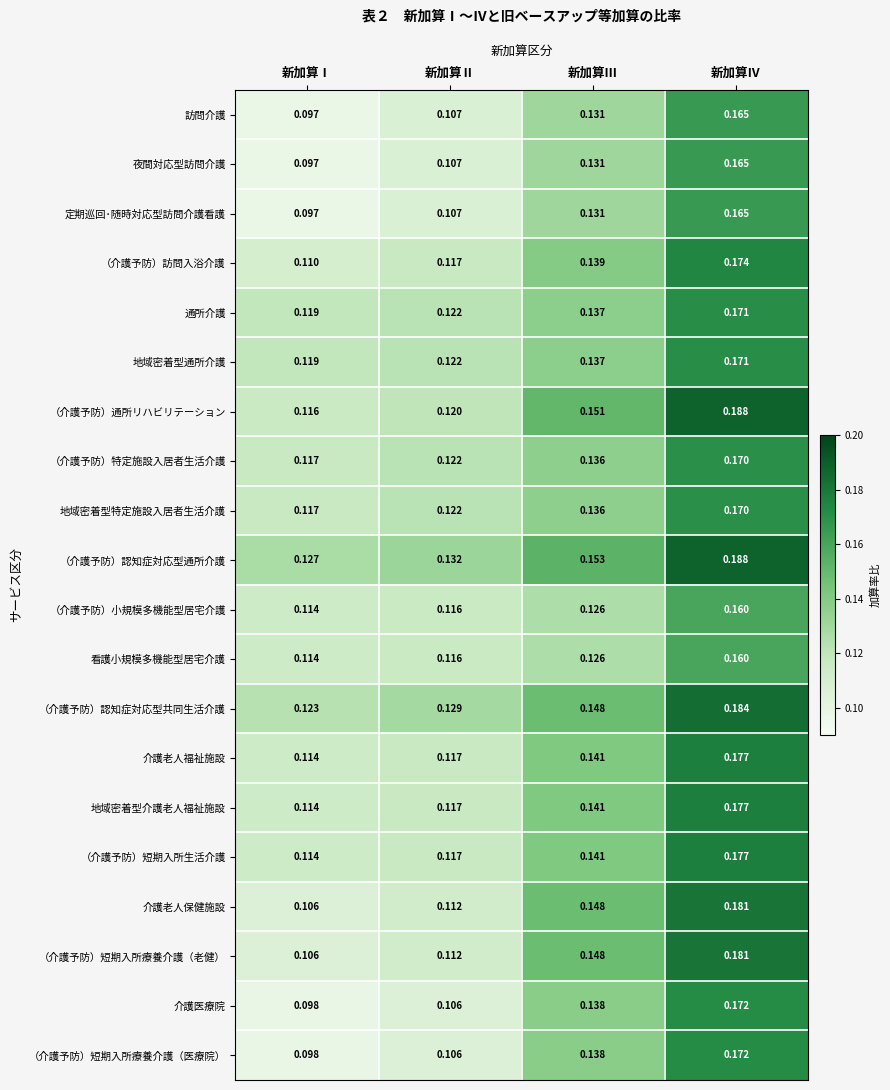

Where is 訪問介護 nearest to the value 0?

新加算Ⅰ